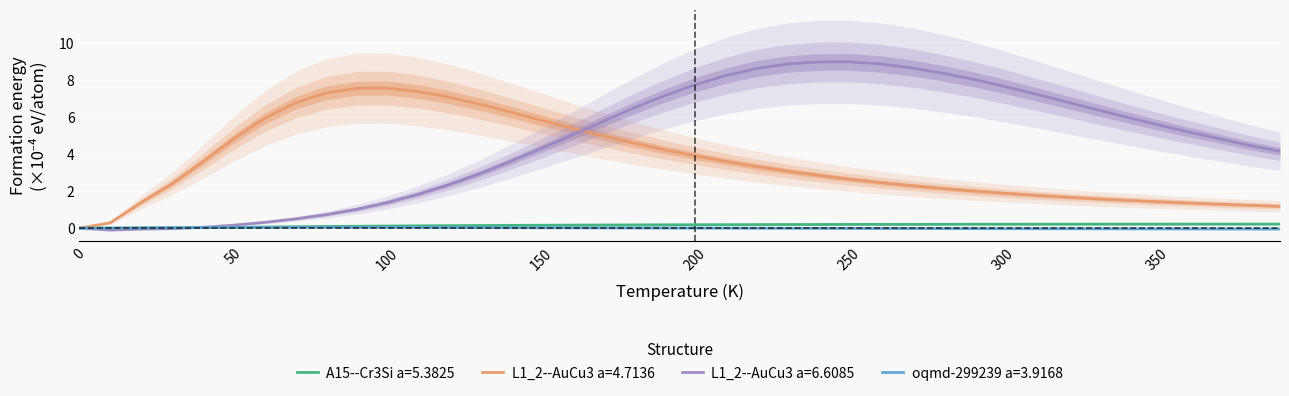

True or false: L1_2--AuCu3 a=4.7136 has a value of 7.4 at 50.

False